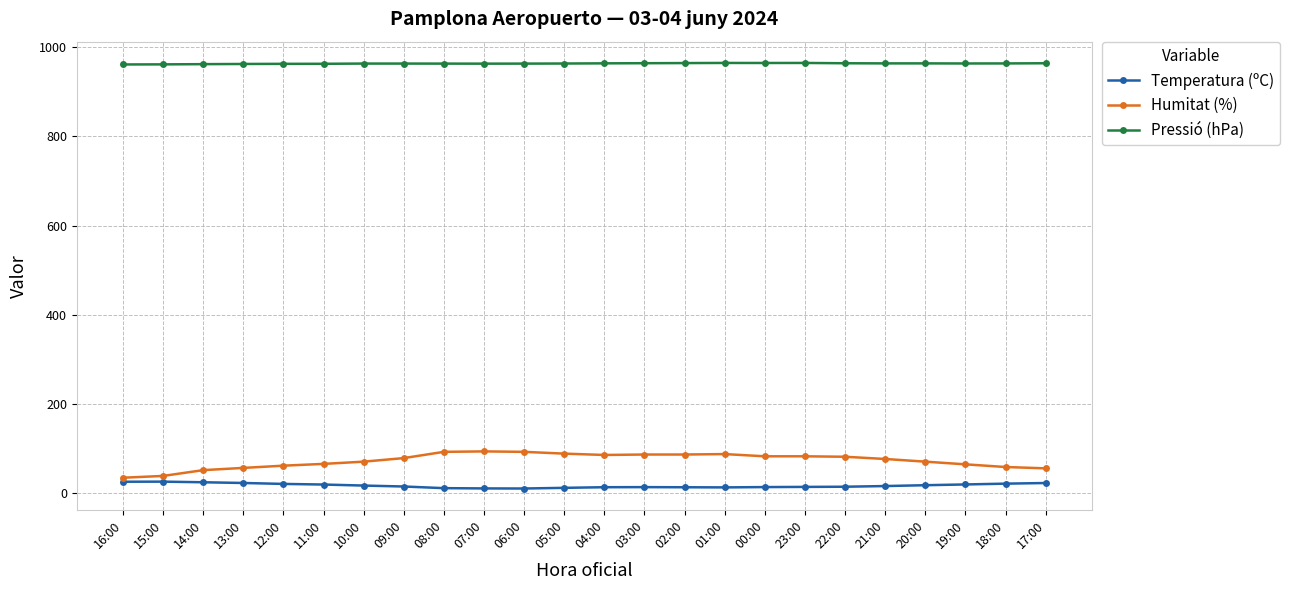

What are all the series names shown in the legend?

Temperatura (ºC), Humitat (%), Pressió (hPa)